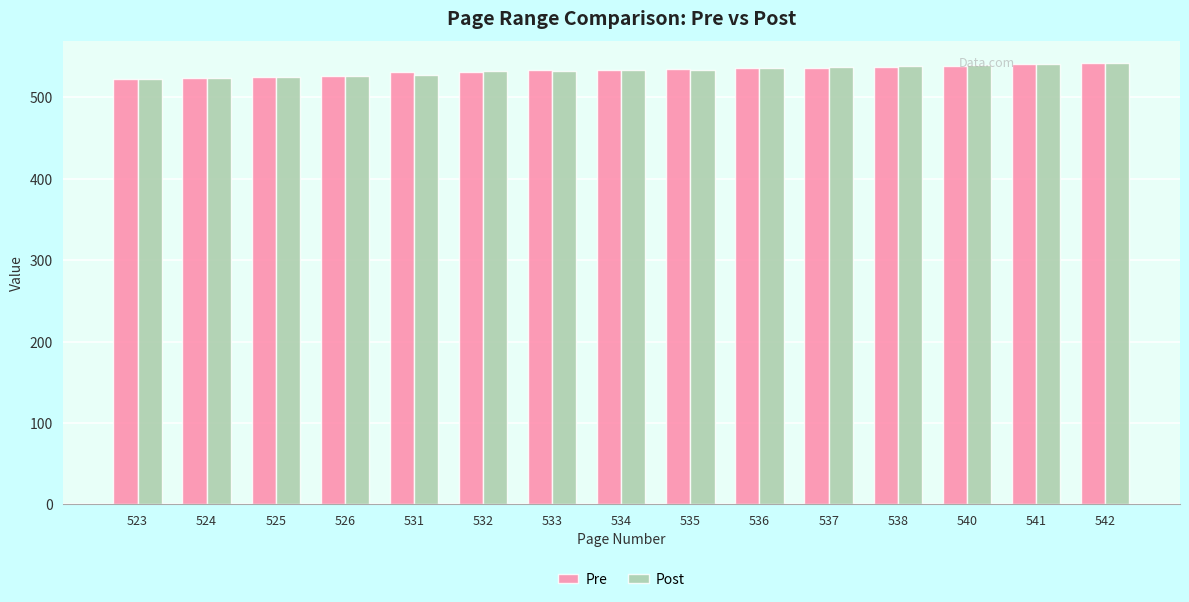

Is it true that Pre equals 202 at 538?

False